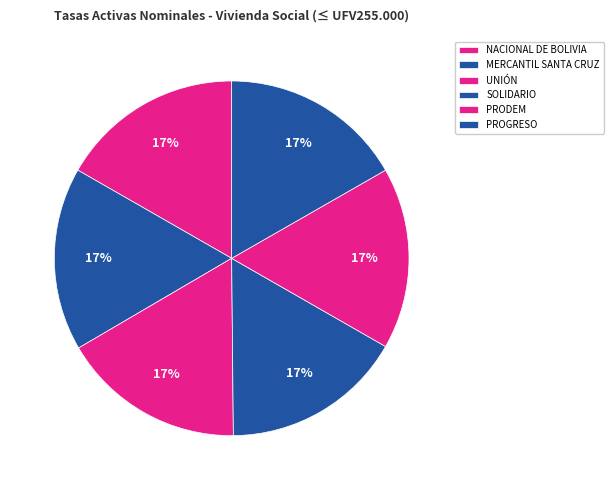

How many slices are in this pie chart?

6